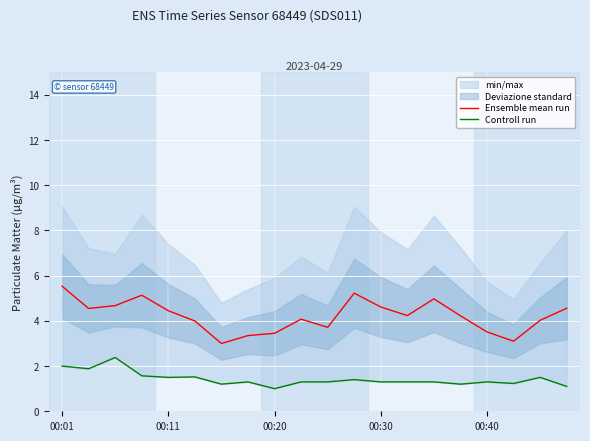

Reading right to left, what are all the values shown in this chart?

Ensemble mean run: 4.6	4.0	3.1	3.5	4.2	5.0	4.2	4.6	5.2	3.7	4.1	3.5	3.4	3.0	4.0	4.5	5.1	4.7	4.5	5.5
Controll run: 1.1	1.5	1.2	1.3	1.2	1.3	1.3	1.3	1.4	1.3	1.3	1.0	1.3	1.2	1.5	1.5	1.6	2.4	1.9	2.0